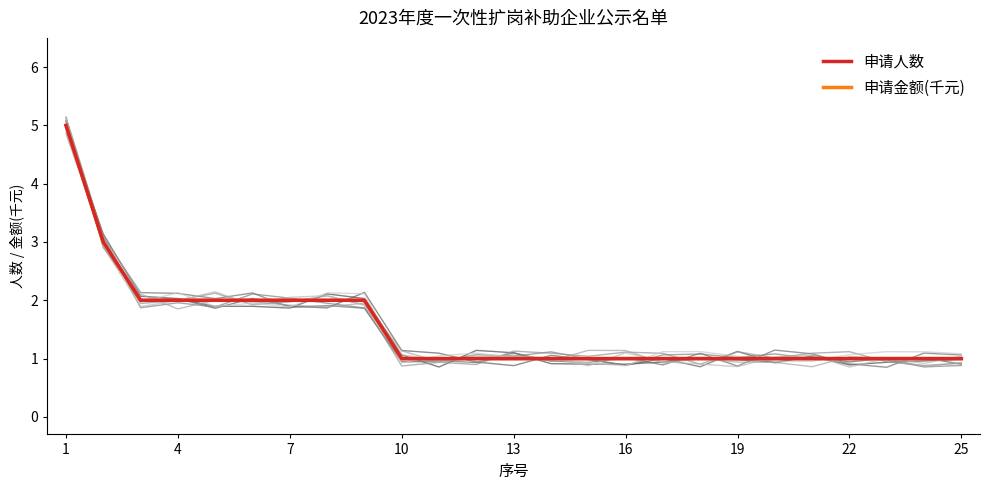

Is it true that 申请人数 equals 2 at 10?

False